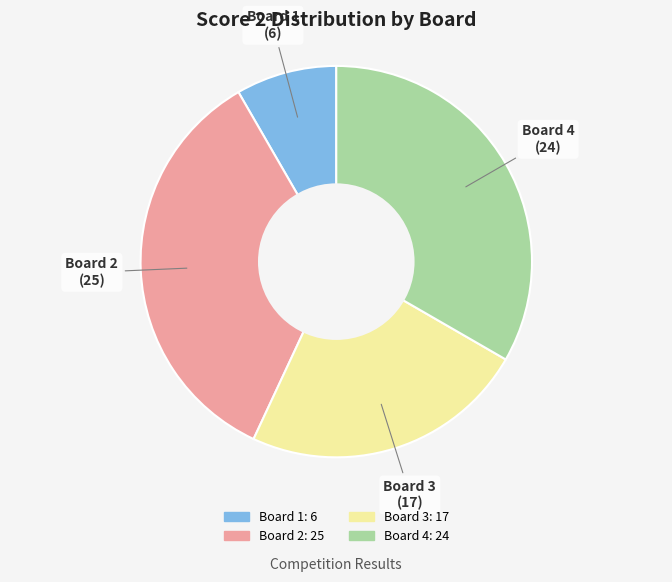

Which category has the biggest portion of the pie?

Board 2